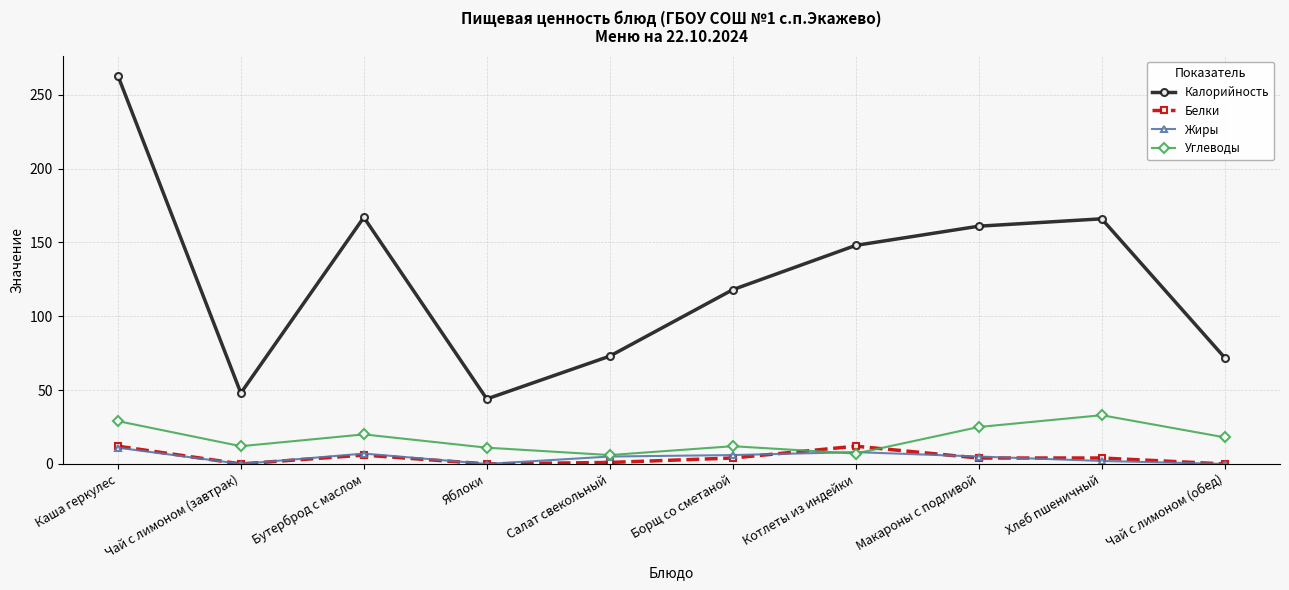

True or false: Калорийность and Белки cross at least once.

False